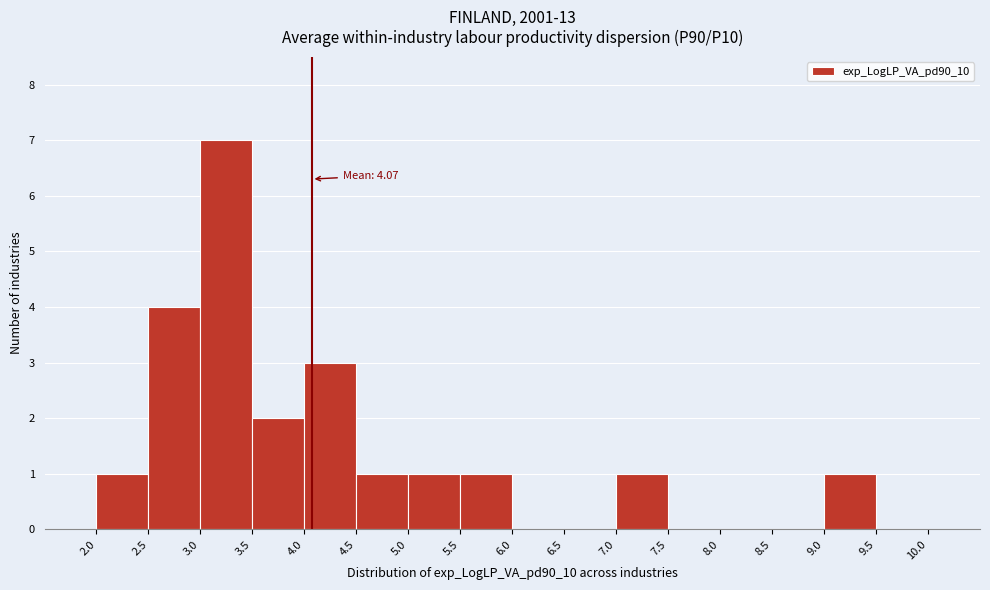

Which range on the x-axis has the tallest bar?

3.0 to 3.5